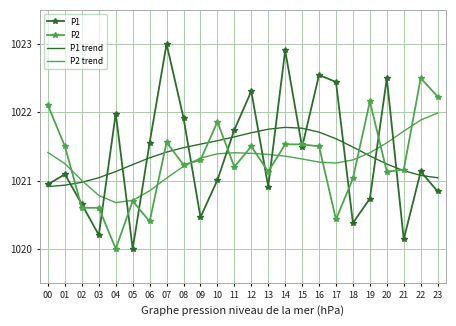

List the series in order of their peak value, lowest first.

P1 trend, P2 trend, P2, P1